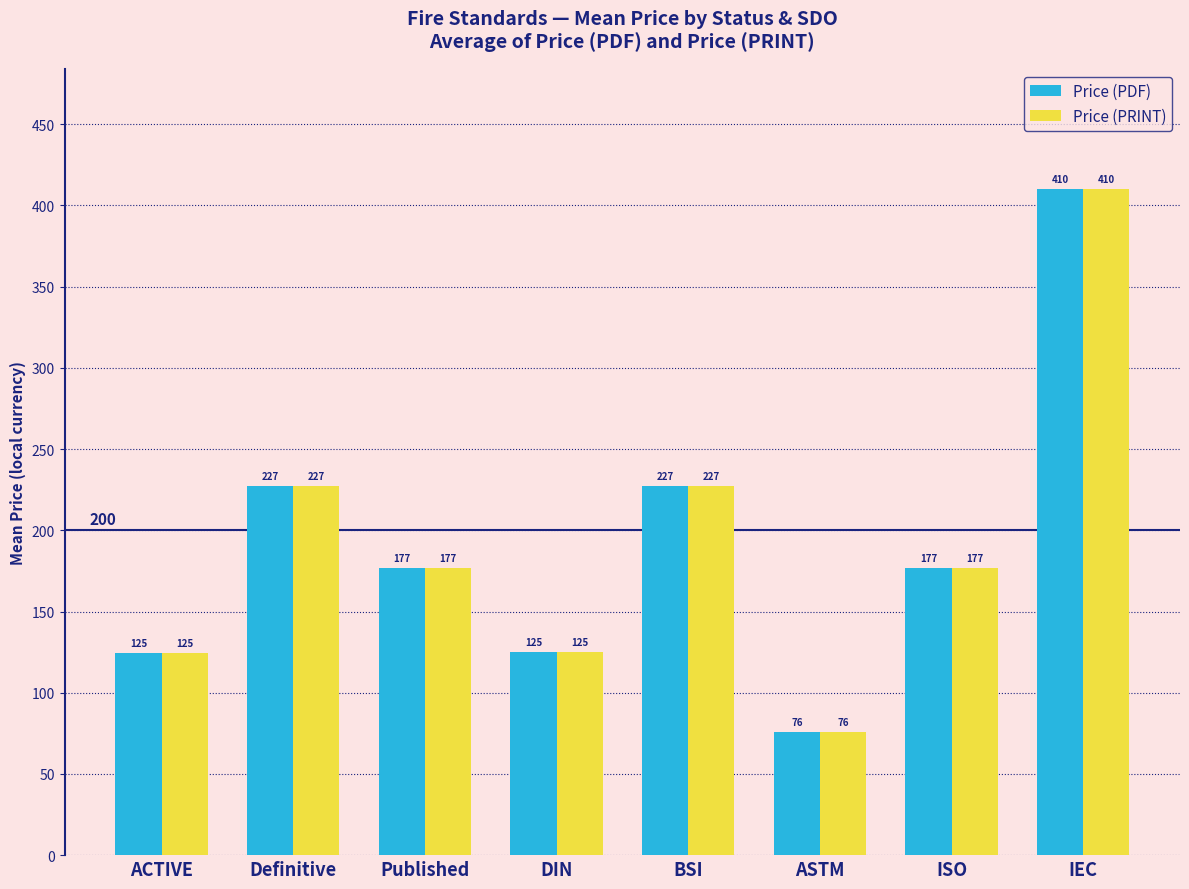

At which label does Price (PDF) first exceed 177?

Definitive